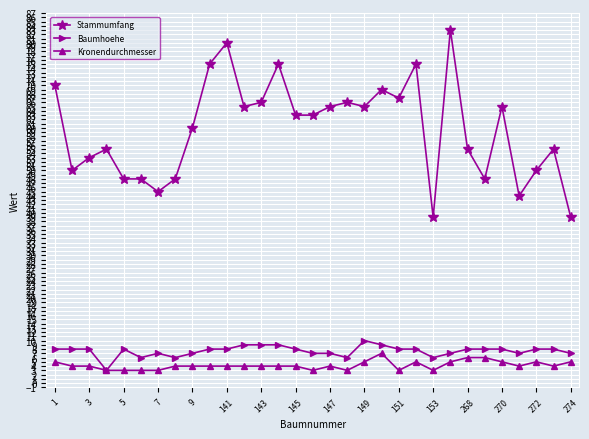

Which series has the largest total across all categories?

Stammumfang